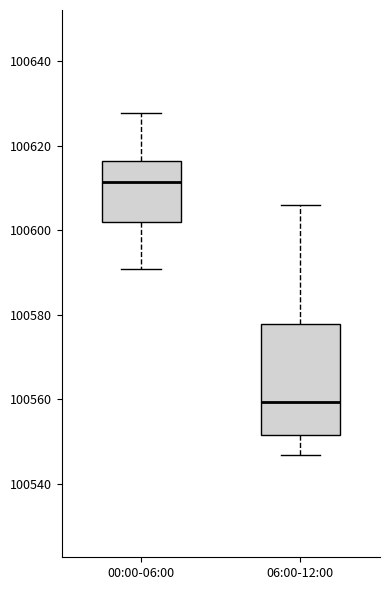

Reading left to right, read every box against the y-axis: the position of its median line, the range the box covers, and the ends of its whiskers. The values are not printed on the chart, so give them approximately, as read against the axis.

00:00-06:00: median 100612, box 100602 to 100616, whiskers 100590 to 100628
06:00-12:00: median 100560, box 100552 to 100578, whiskers 100546 to 100606